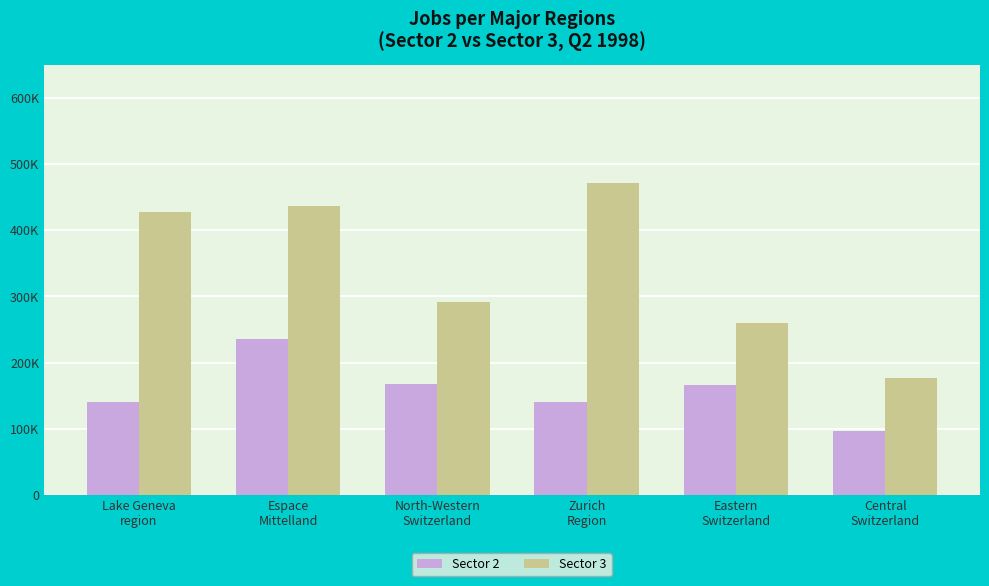

What is the difference between the second highest and second lowest values in the Sector 2 series?

27519.0